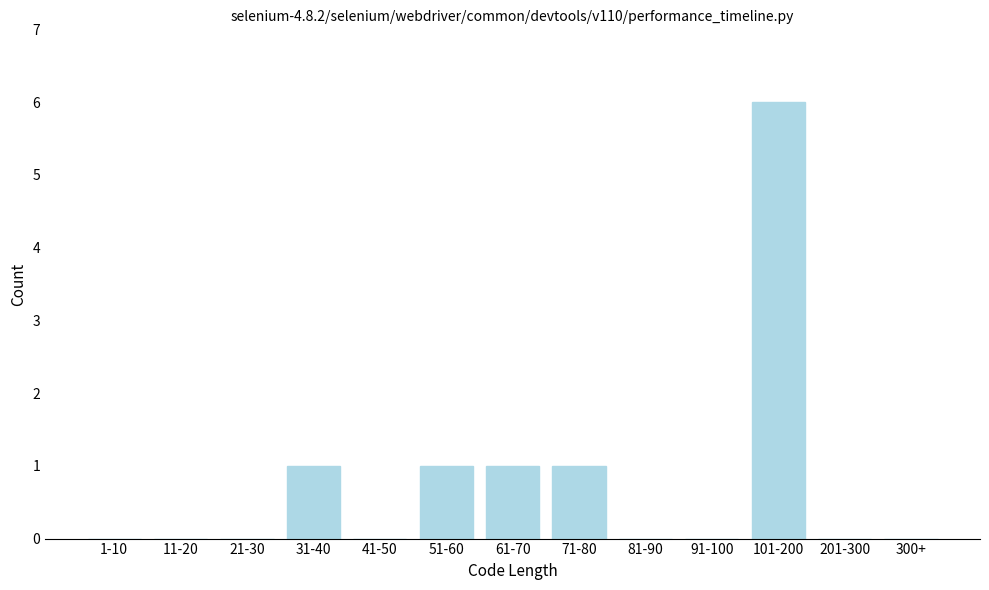

Reading right to left, list all the values displayed in this chart.

300+=0	201-300=0	101-200=6	91-100=0	81-90=0	71-80=1	61-70=1	51-60=1	41-50=0	31-40=1	21-30=0	11-20=0	1-10=0